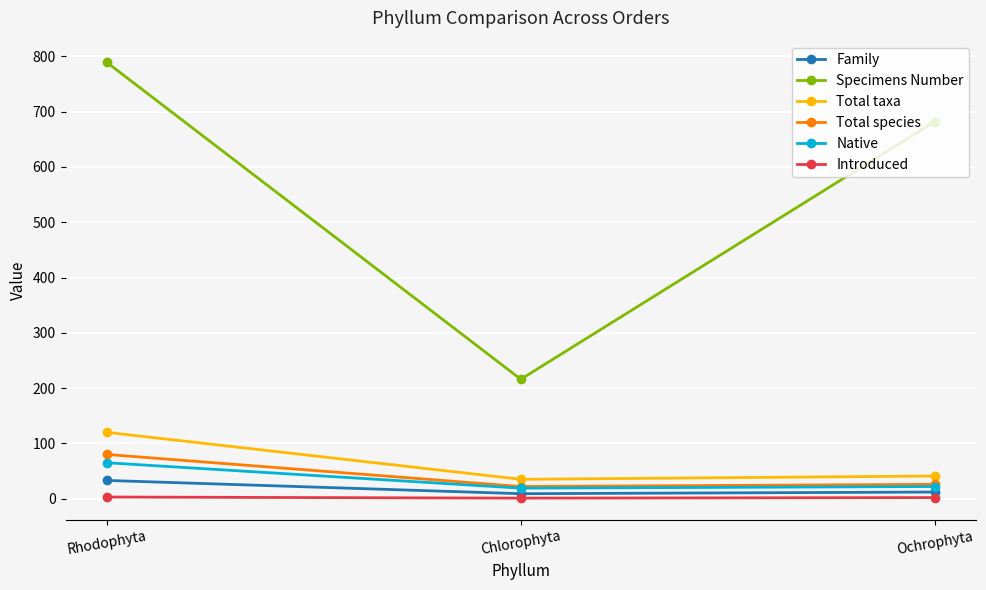

What position from the right is Rhodophyta?

3